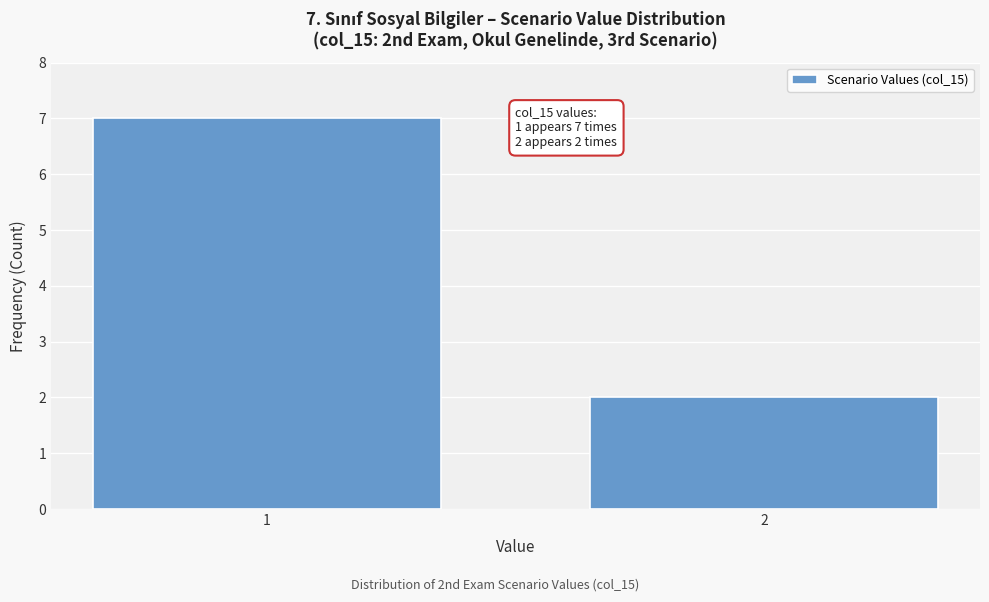

Reading left to right, list all the values displayed in this chart.

1=7	2=2